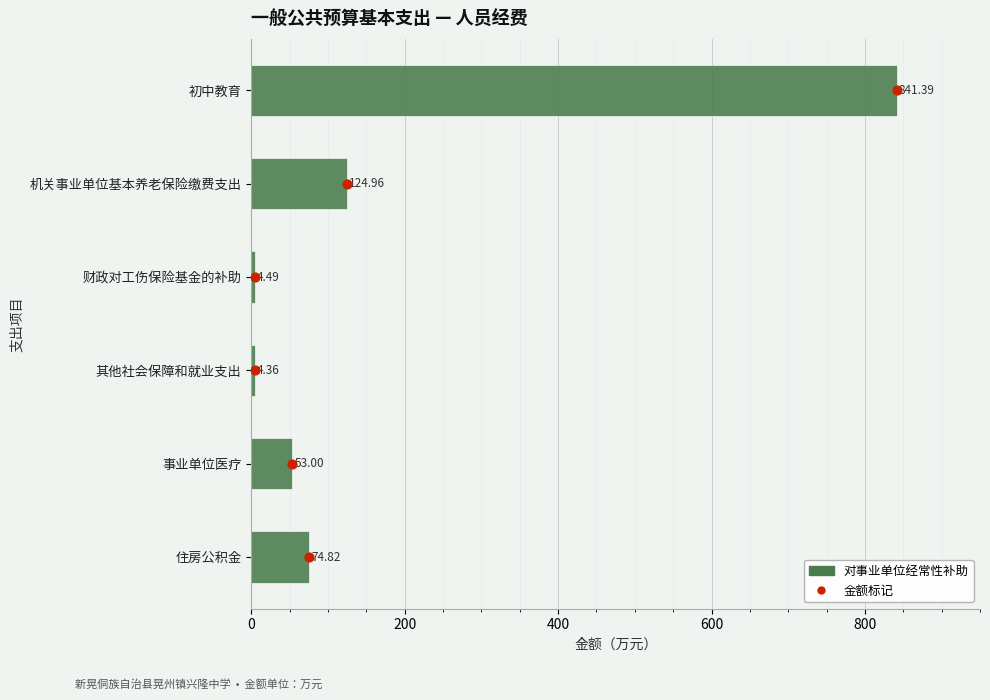

Which series reaches the maximum Y coordinate?

对事业单位经常性补助